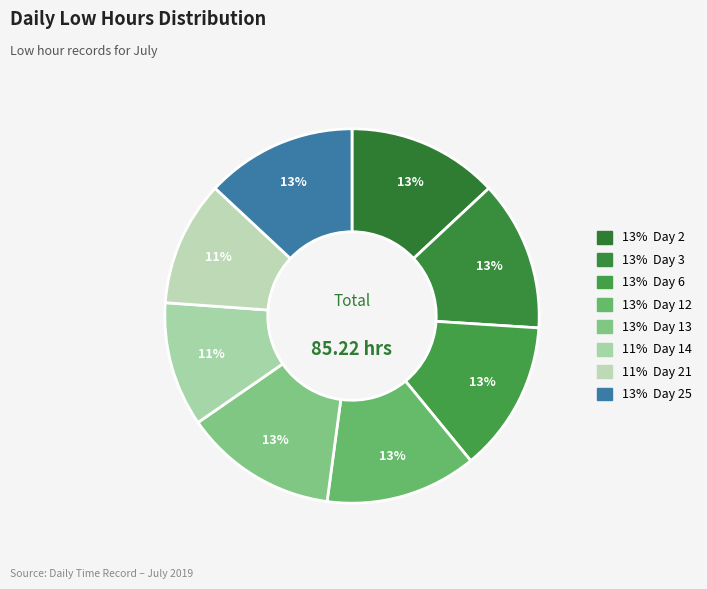

Count the number of slices in the pie.

8